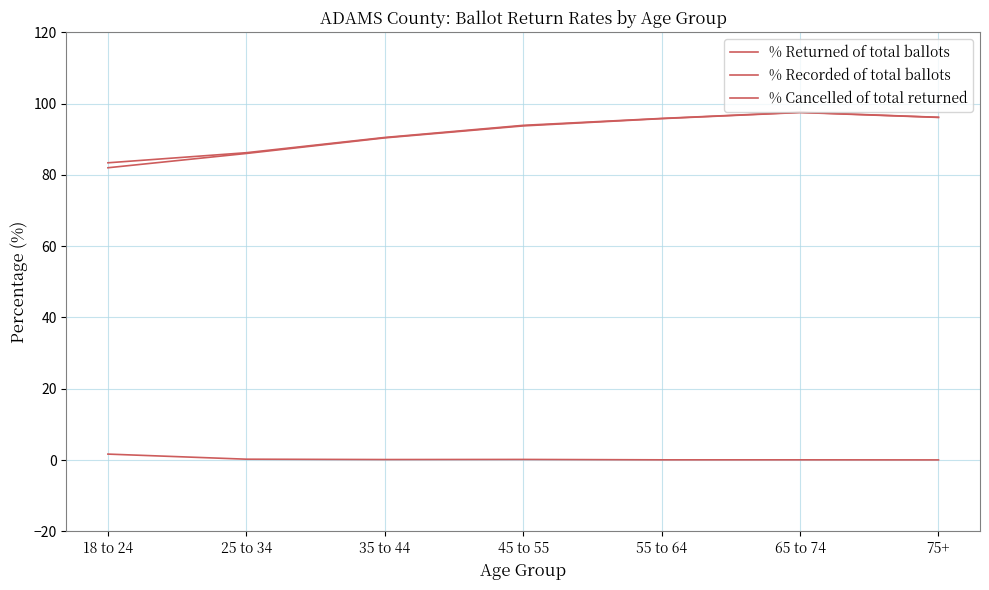

What is the difference between the % Returned of total ballots values at 55 to 64 and 18 to 24?

12.4